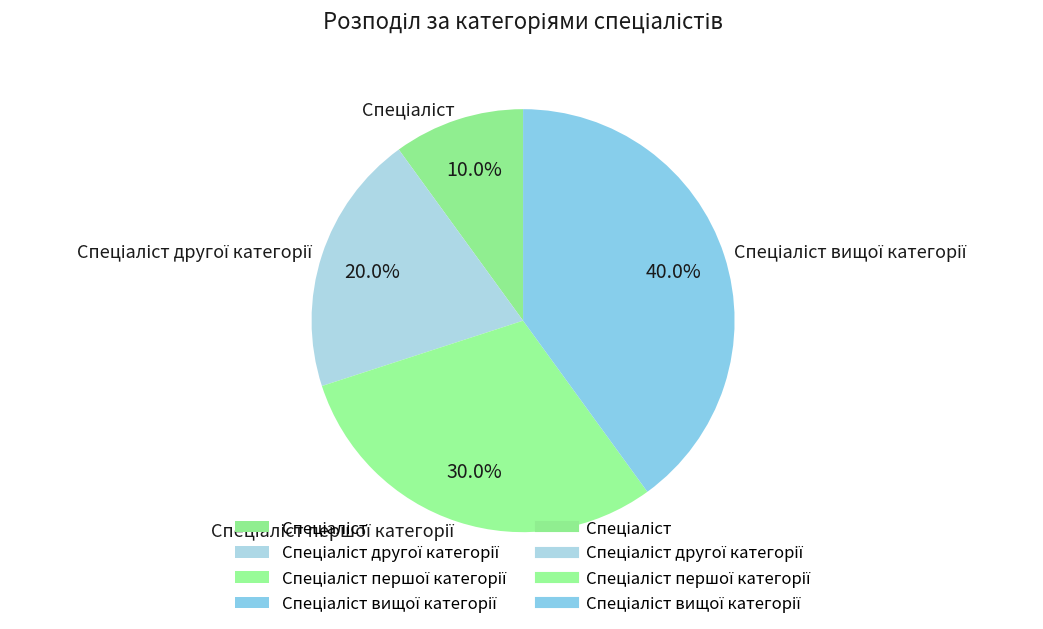

Does any single category account for the majority?

No